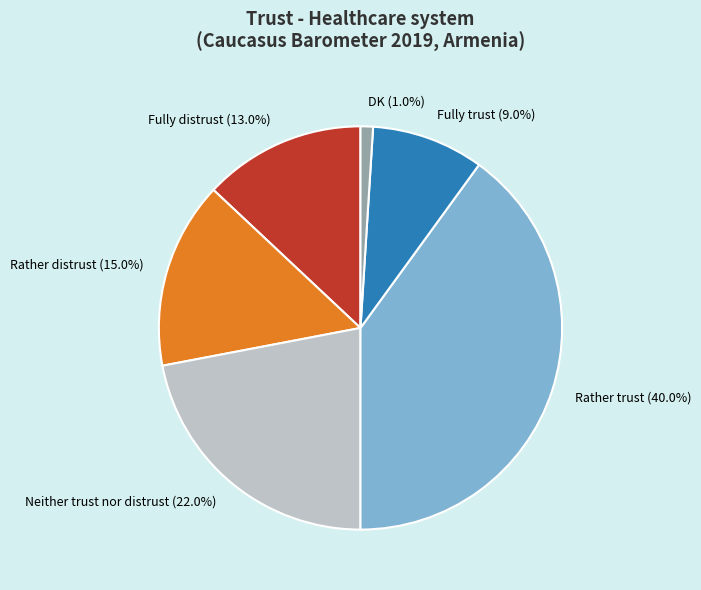

How many slices are in this pie chart?

6